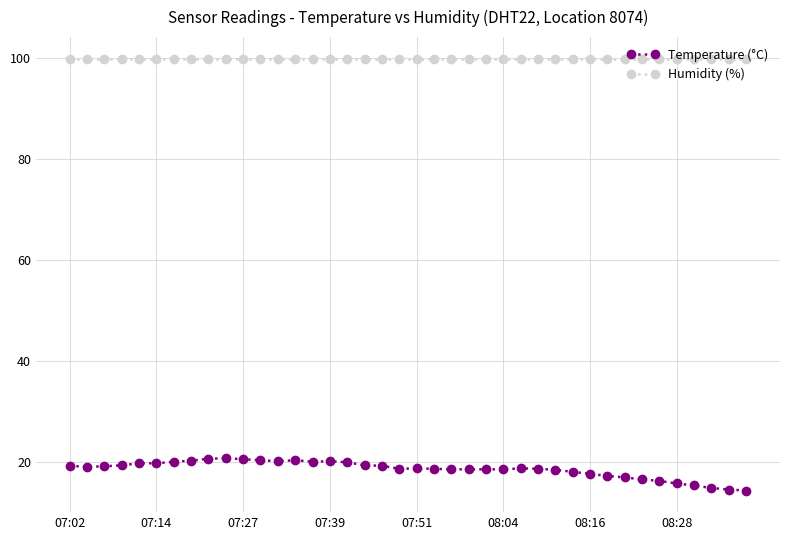

Which series has the largest total across all categories?

Humidity (%)